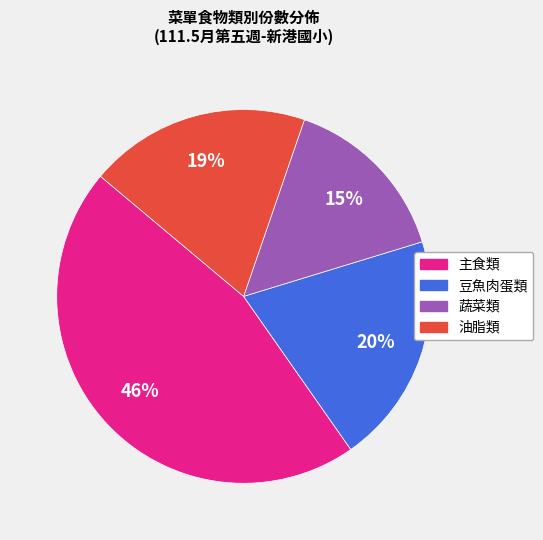

To the nearest percent, what is the difference between the largest and smallest slice percentages?

31%